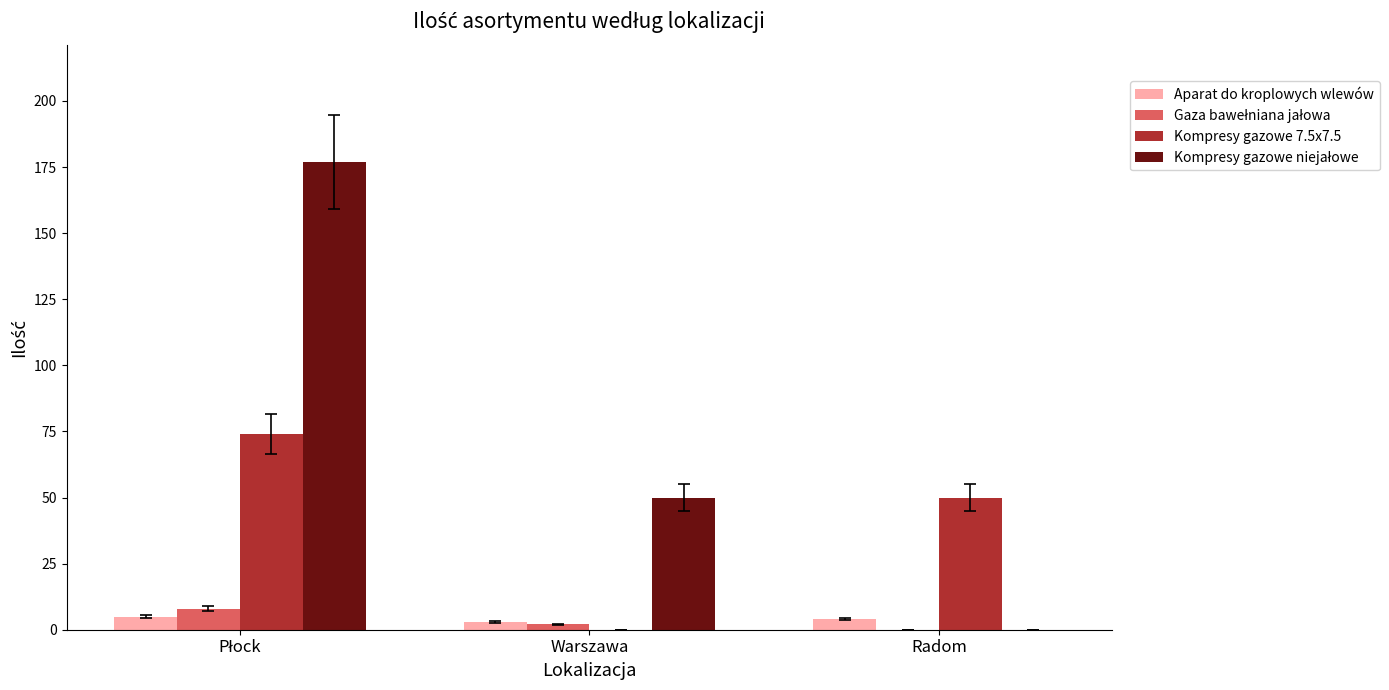

What is the sum of all Aparat do kroplowych wlewów values?

12